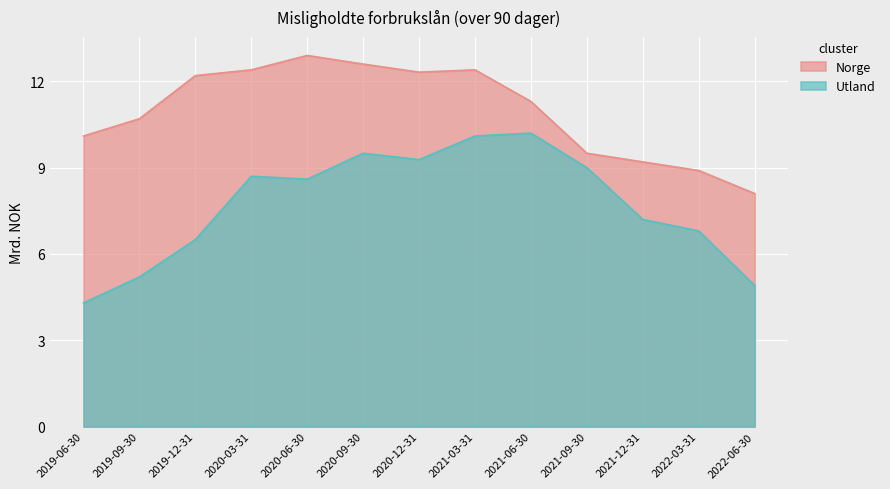

Which has a higher value, 2022-03-31 or 2020-09-30?

2020-09-30